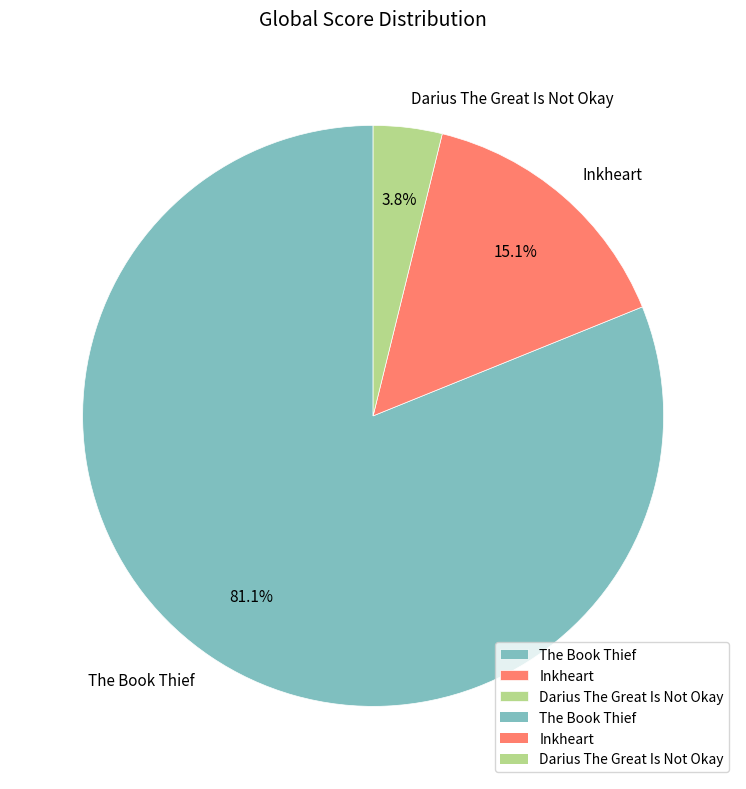

To the nearest percent, what portion does Inkheart represent?

15%